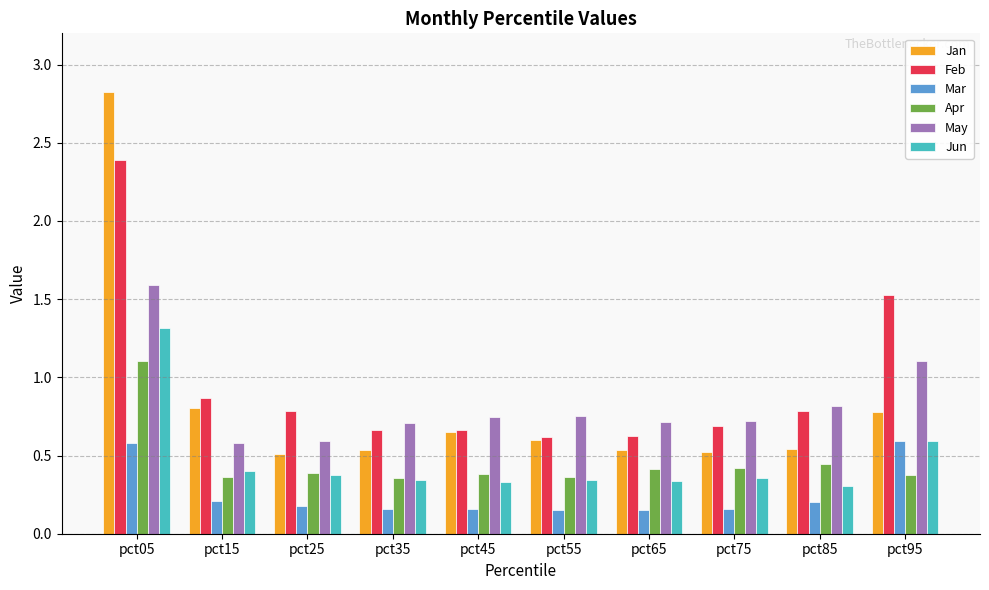

Rank the series at pct05 from lowest to highest value.

Mar, Apr, Jun, May, Feb, Jan